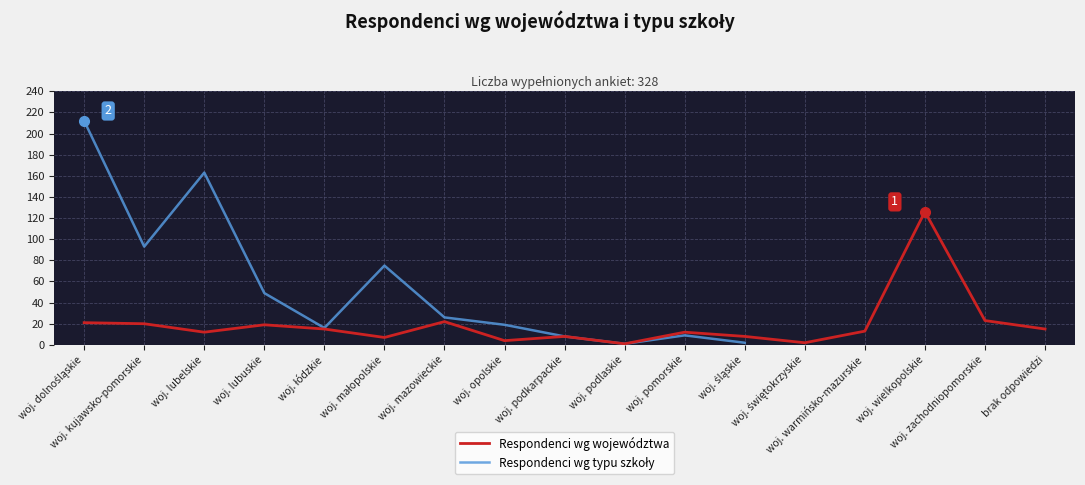

What is the value of the 6th point from the left?

7